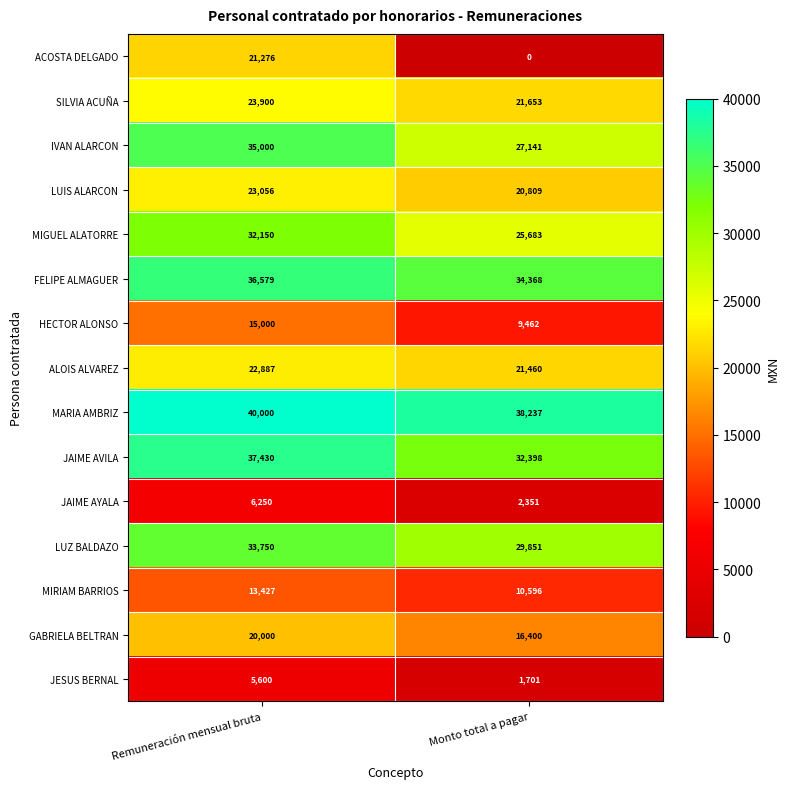

Which label corresponds to the largest value in the chart?

Remuneración mensual bruta